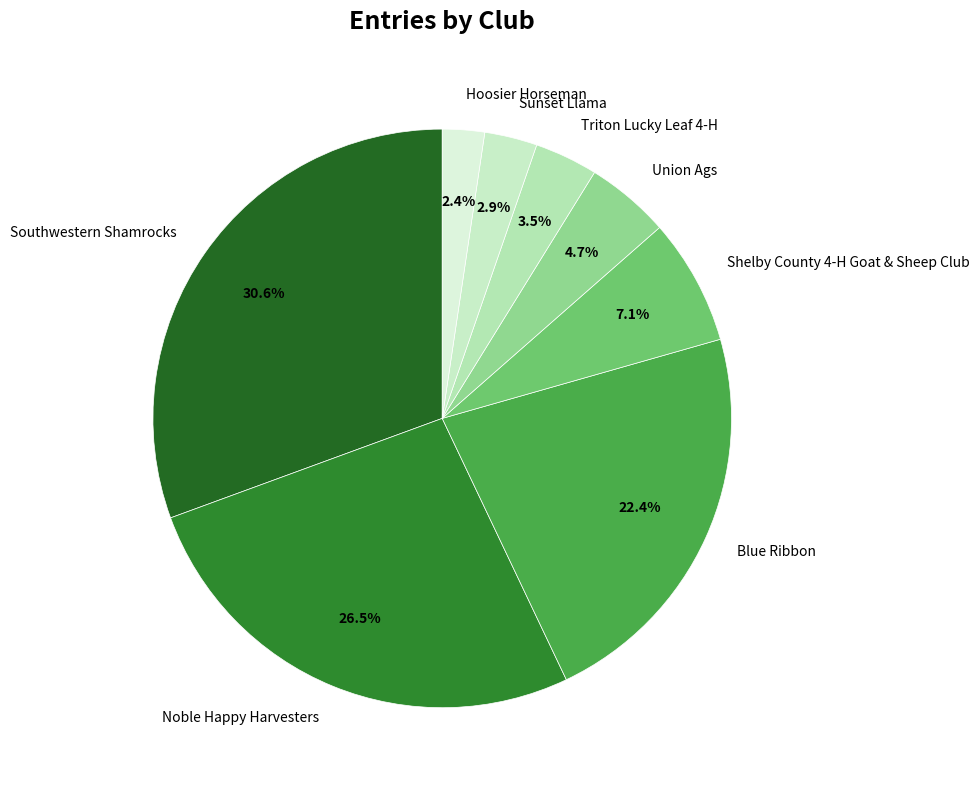

How many slices are in this pie chart?

8